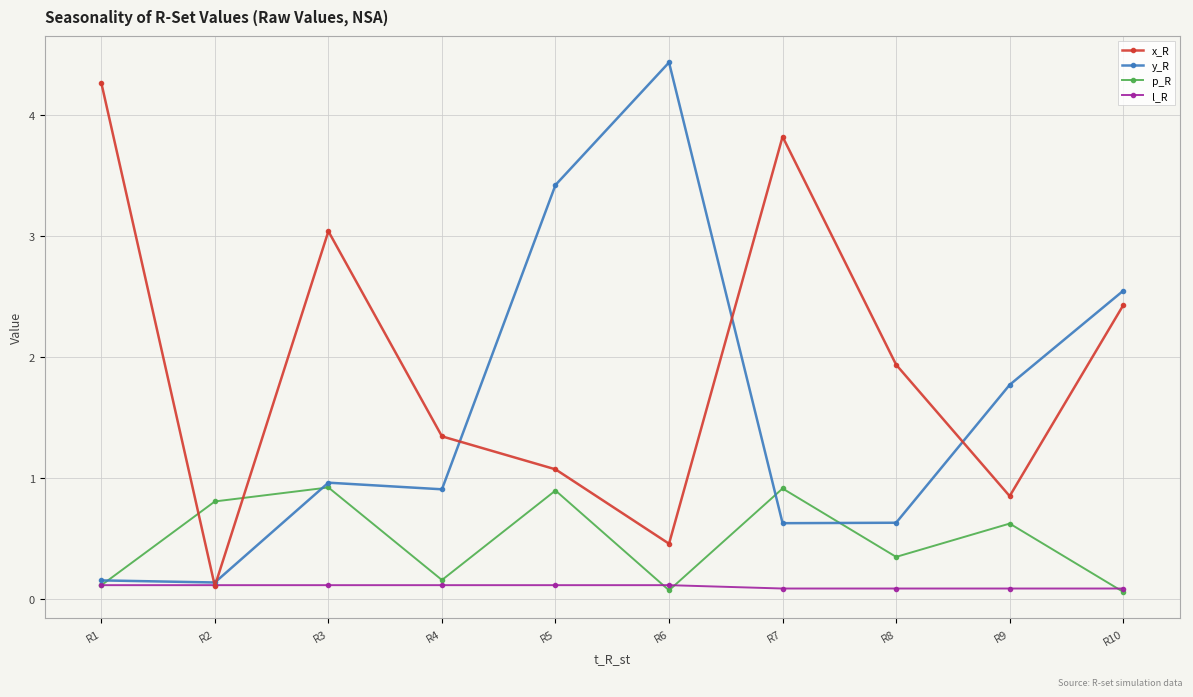

Rank the categories by x_R value from lowest to highest.

R2, R6, R9, R5, R4, R8, R10, R3, R7, R1